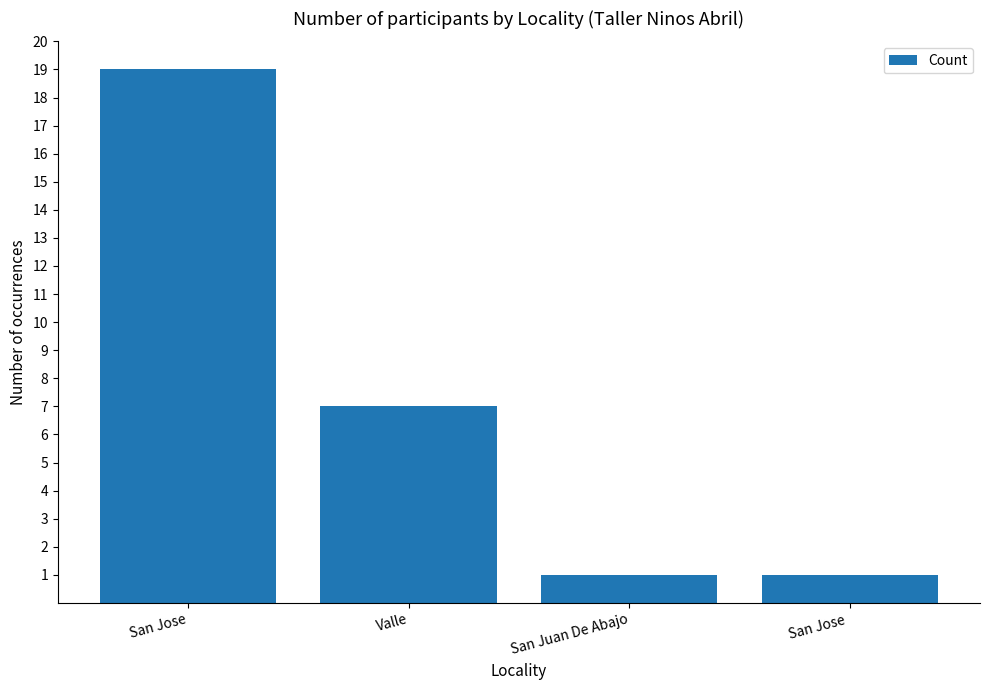

What is the change in value from Valle to San Jose ?

-6